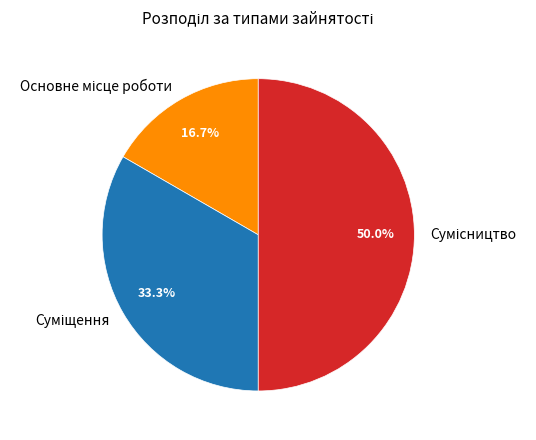

How many segments does this pie chart have?

3